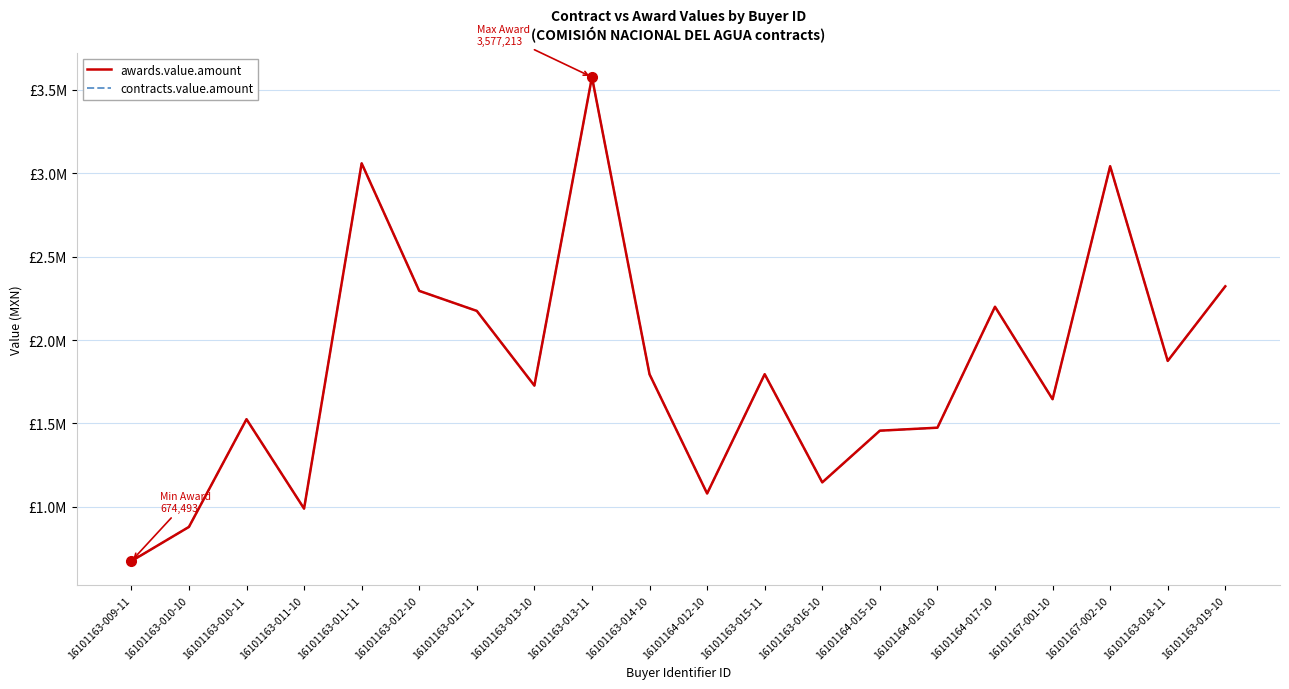

Is this an area chart (filled region under the line)?

No